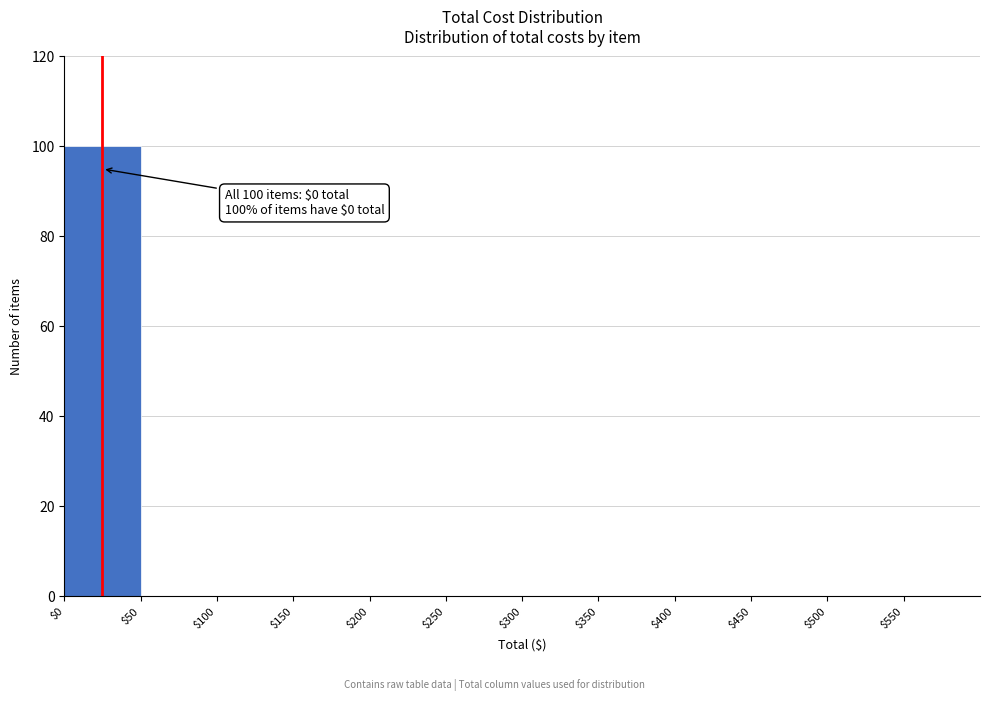

Which range on the x-axis has the tallest bar?

0 to 50